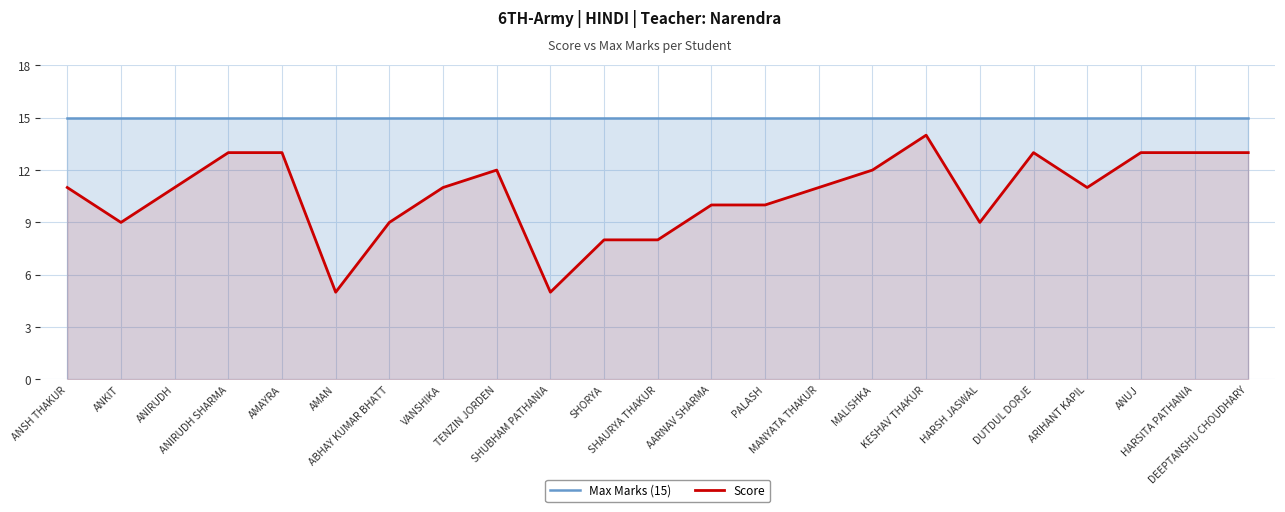

What is the average value of the Max Marks (15) series?

15